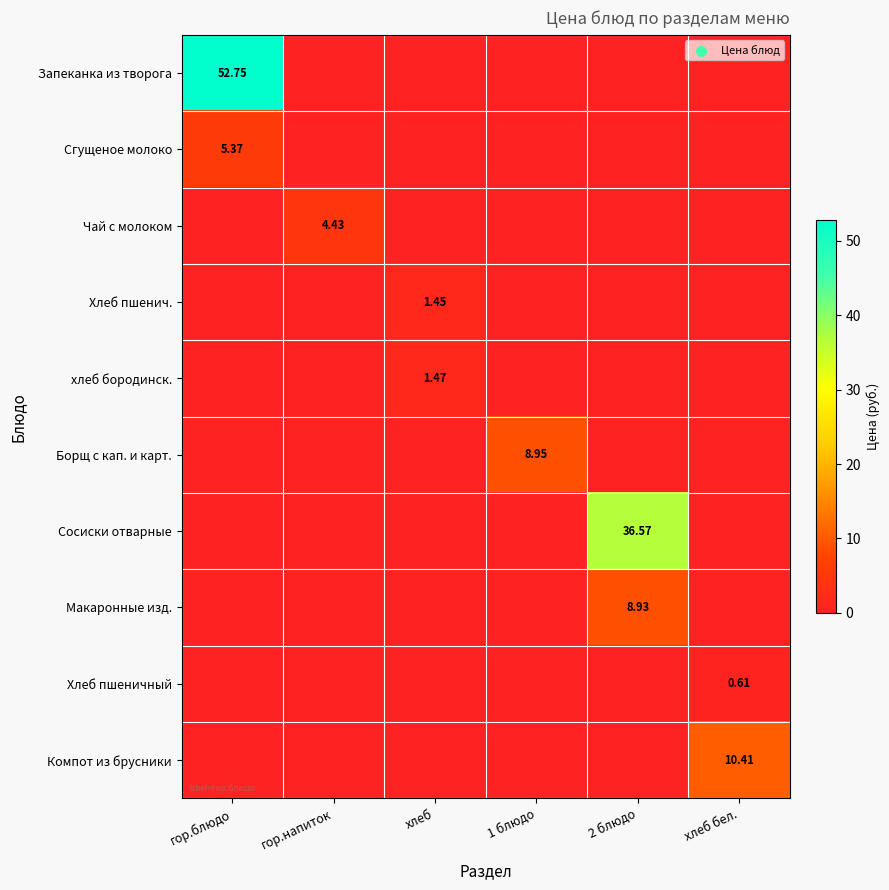

Which category has the lowest value across all series?

гор.напиток